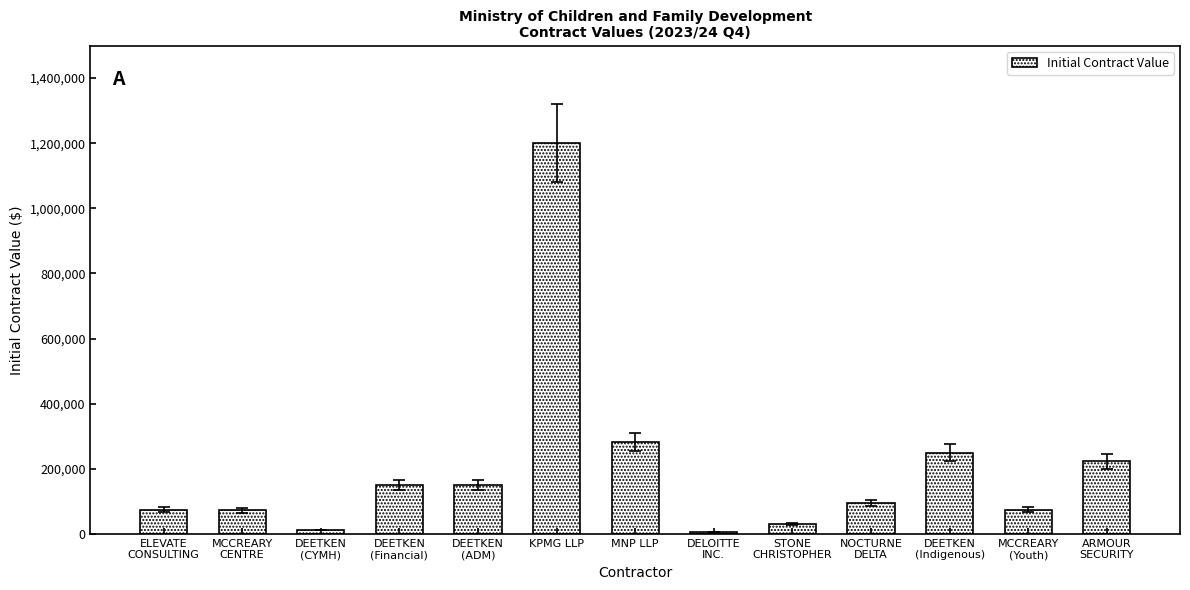

True or false: the data shows 75000 at MCCREARY
(Youth).

True